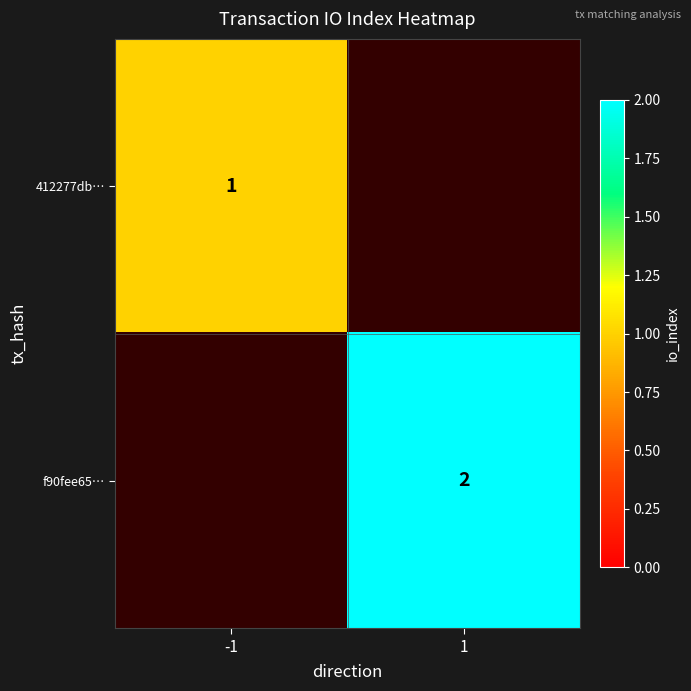

Is it true that f90fee65… equals 3 at 1?

False